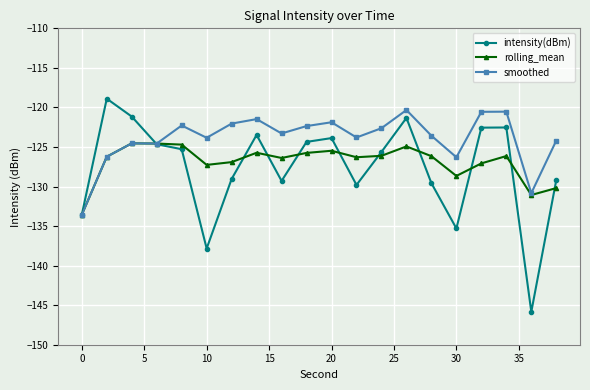

What are all the series names shown in the legend?

intensity(dBm), rolling_mean, smoothed